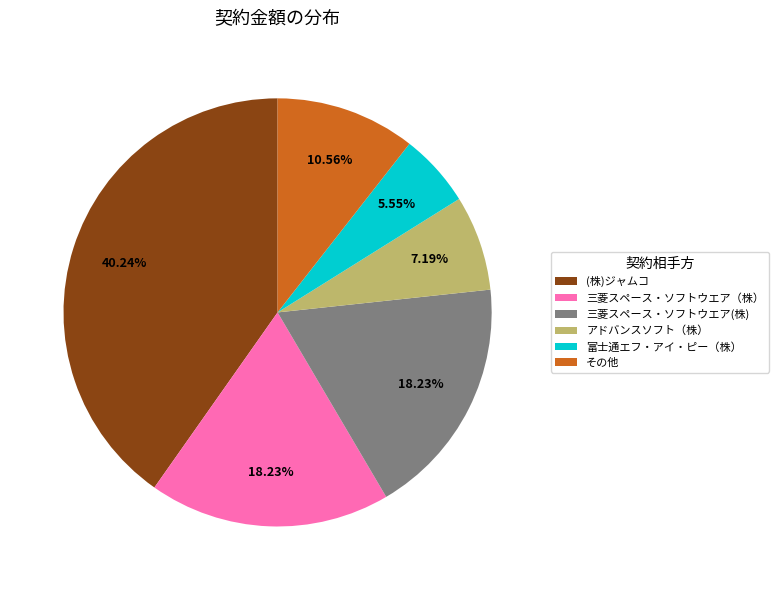

Is there a majority slice in this chart?

No